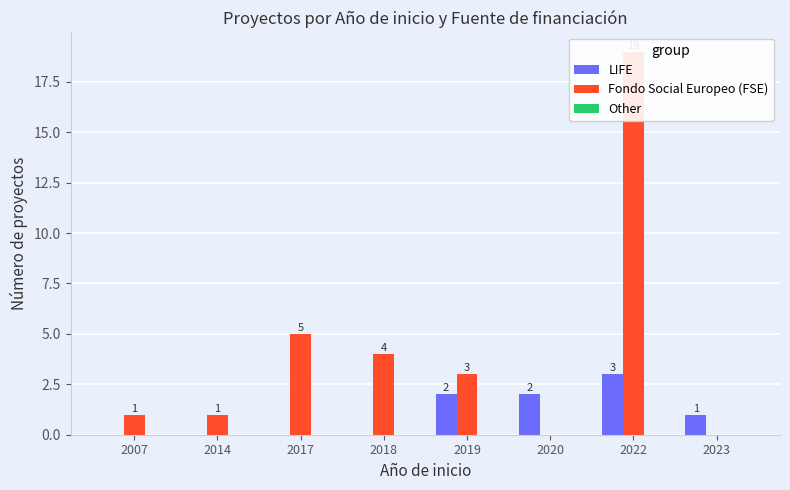

Reading left to right, what are all the values shown in this chart?

LIFE: 2007=0	2014=0	2017=0	2018=0	2019=2	2020=2	2022=3	2023=1
Fondo Social Europeo (FSE): 2007=1	2014=1	2017=5	2018=4	2019=3	2020=0	2022=19	2023=0
Other: 2007=0	2014=0	2017=0	2018=0	2019=0	2020=0	2022=0	2023=0